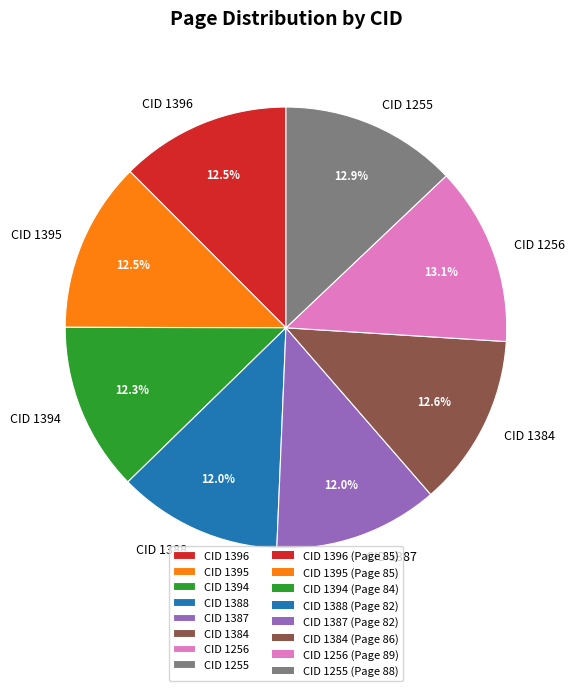

Do CID 1396 and CID 1387 together represent more than half of the pie?

No